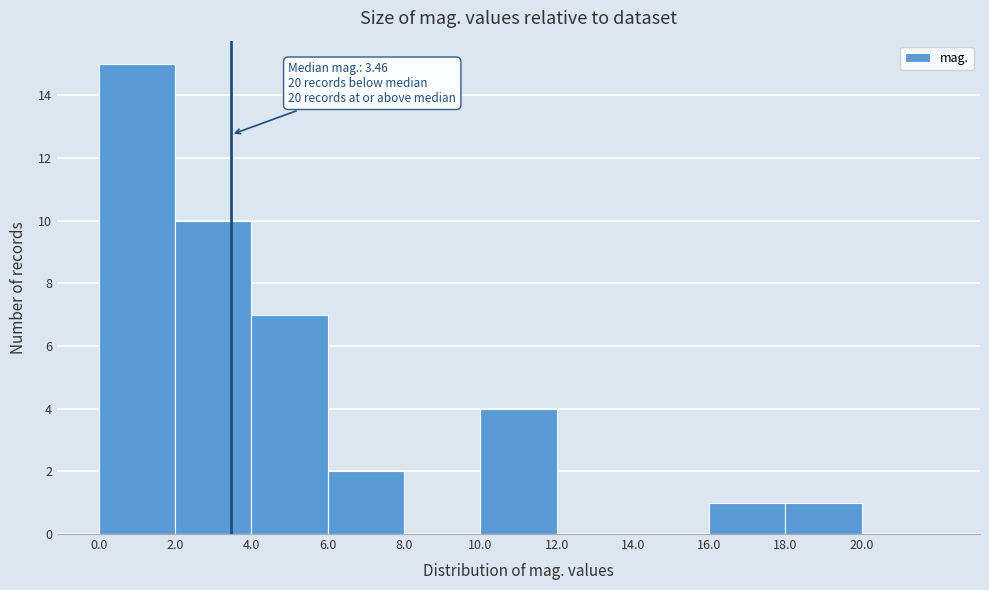

Over which range of the x-axis is the bar tallest?

0 to 2